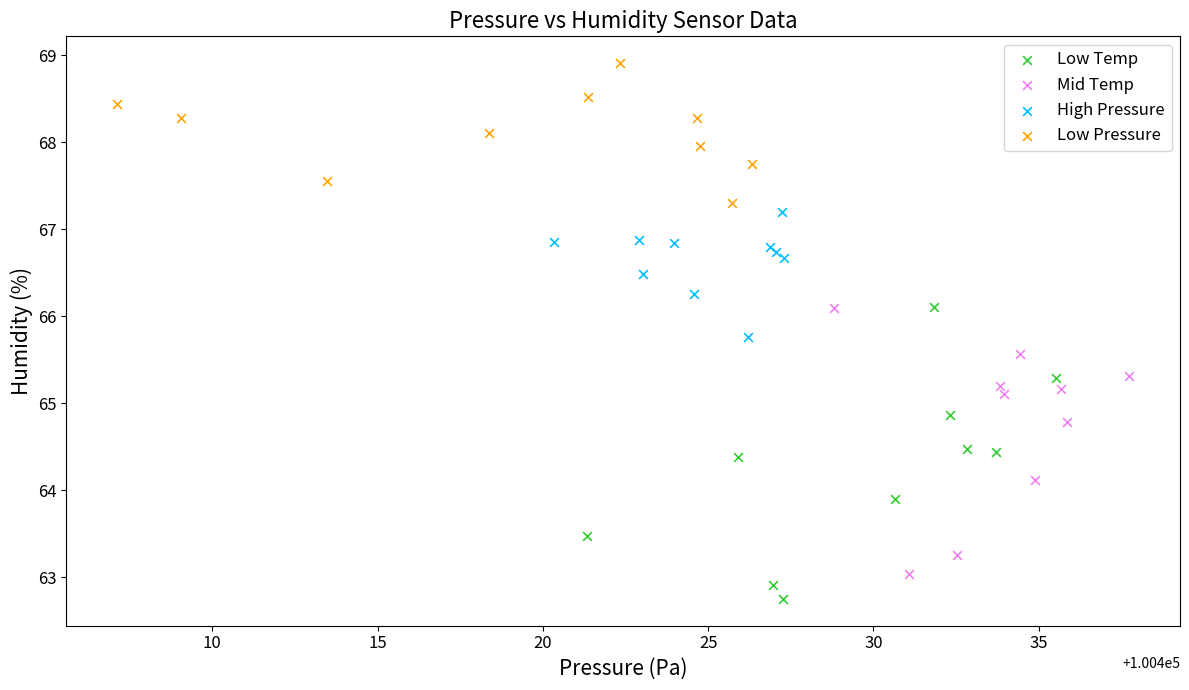

What are all the series names shown in the legend?

Low Temp, Mid Temp, High Pressure, Low Pressure